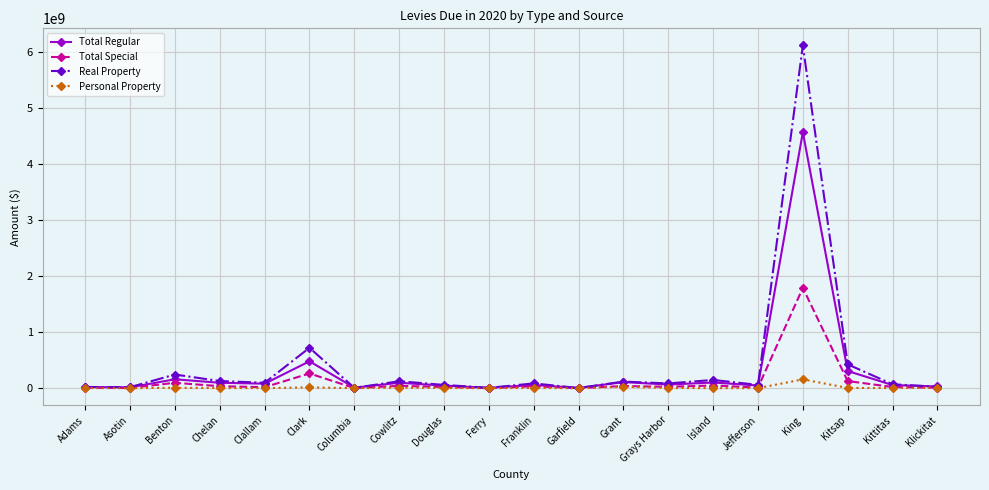

True or false: Real Property has more than 0 points higher than both neighbors.

True